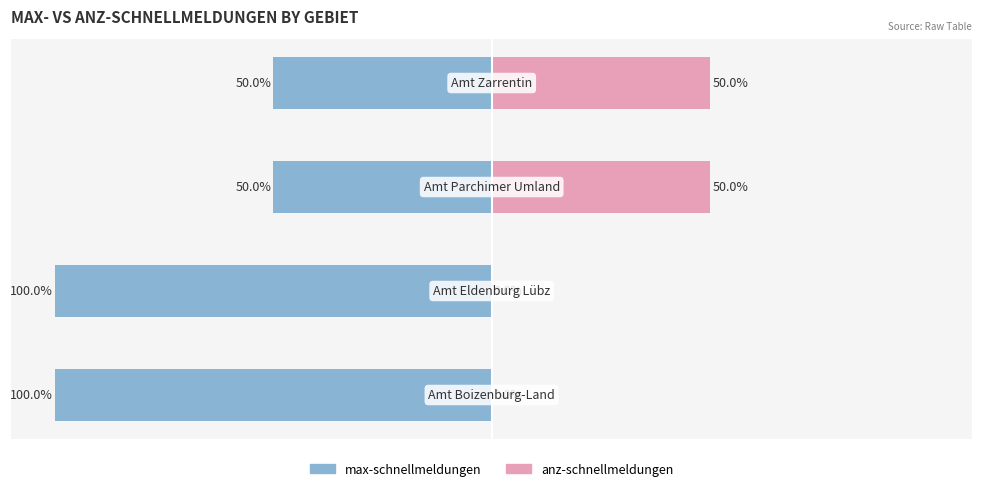

Count the number of categories in the chart.

4